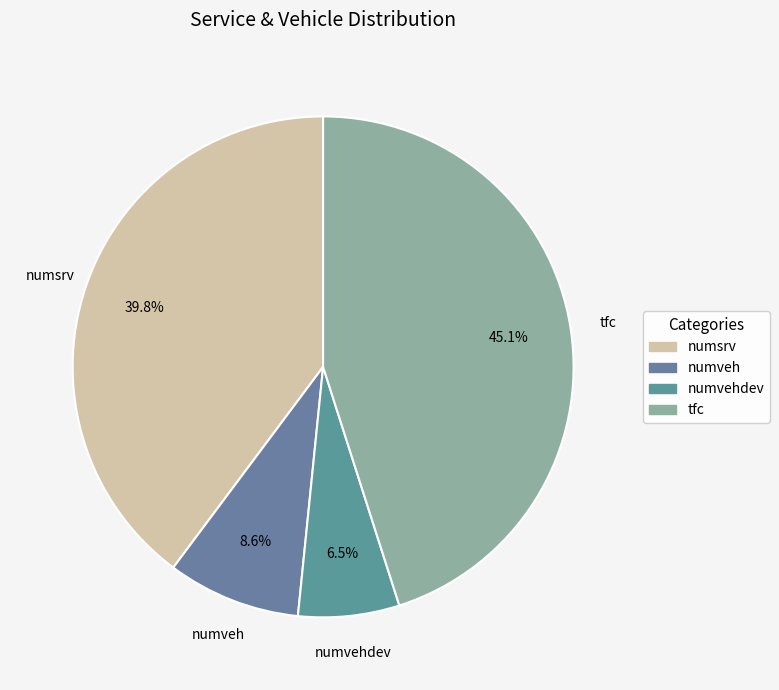

Count the number of slices in the pie.

4